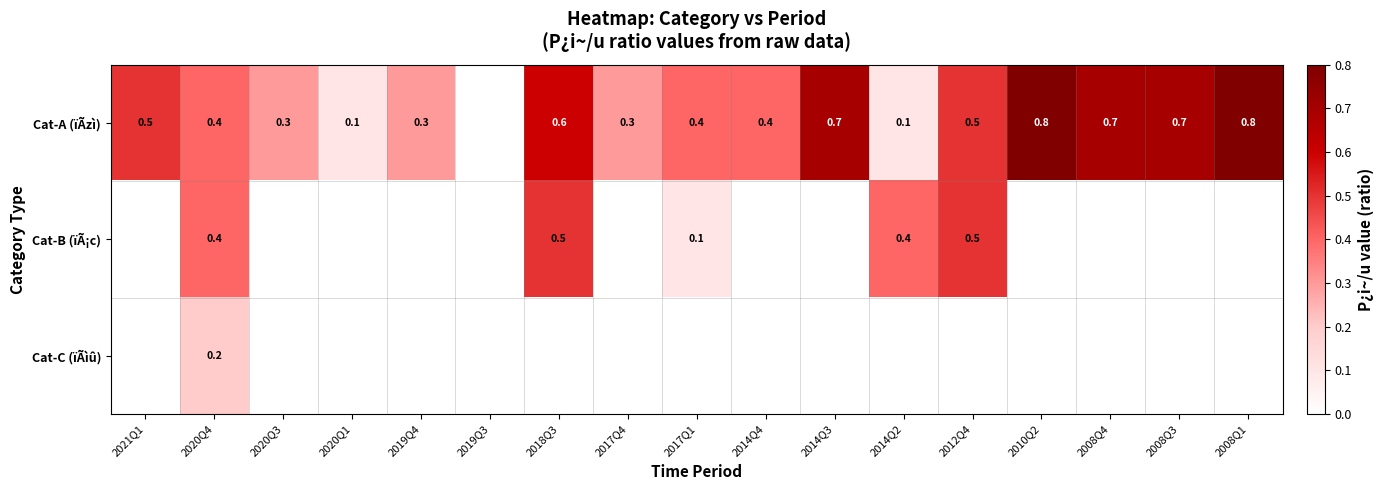

The Cat-A (ïÃzì) series shows 0.4 at 2020Q4. True or false?

True